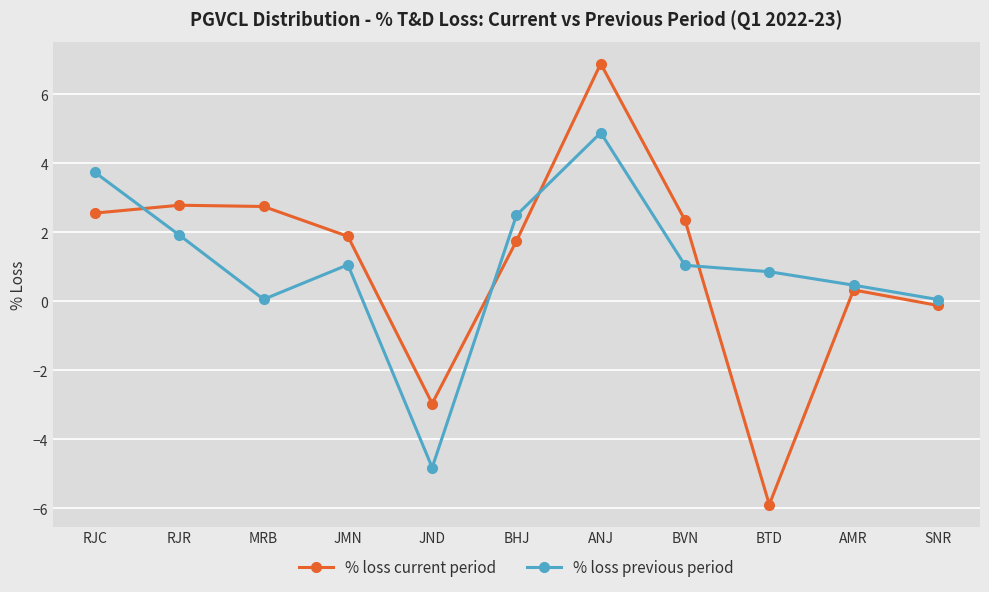

How many positive values does the % loss current period series have?

8